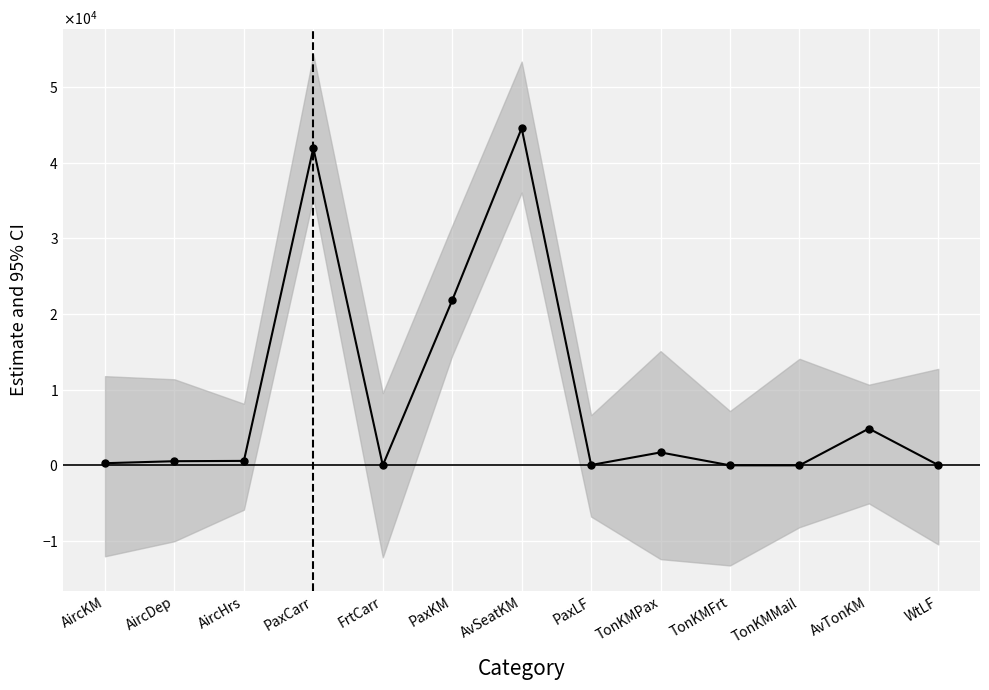

What is the sum of the values at PaxCarr and TonKMFrt?

41952